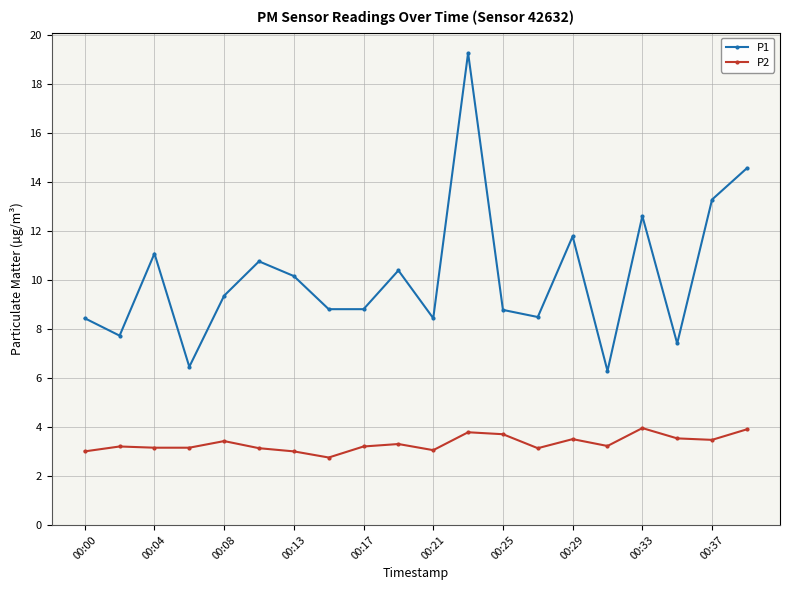

What is the difference between the maximum and minimum values in the P2 series?

1.2